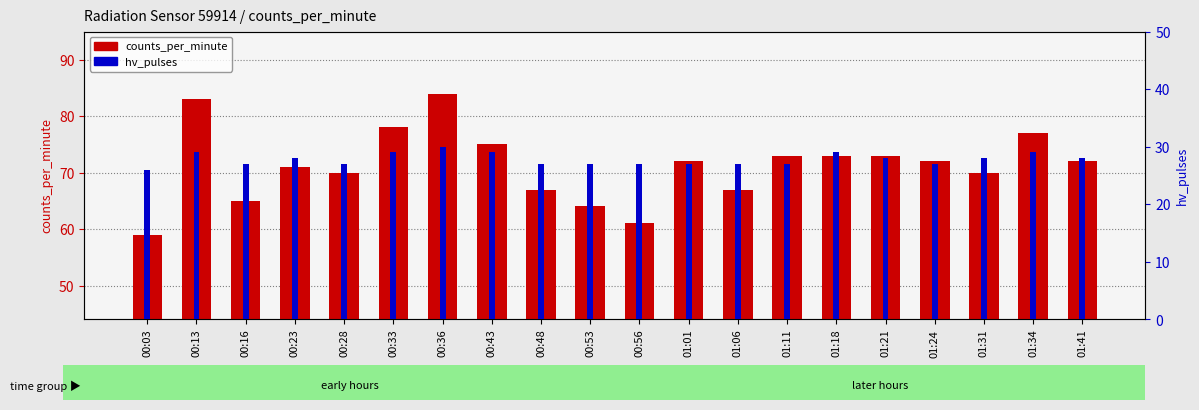

Is it true that hv_pulses equals 19 at 00:43?

False